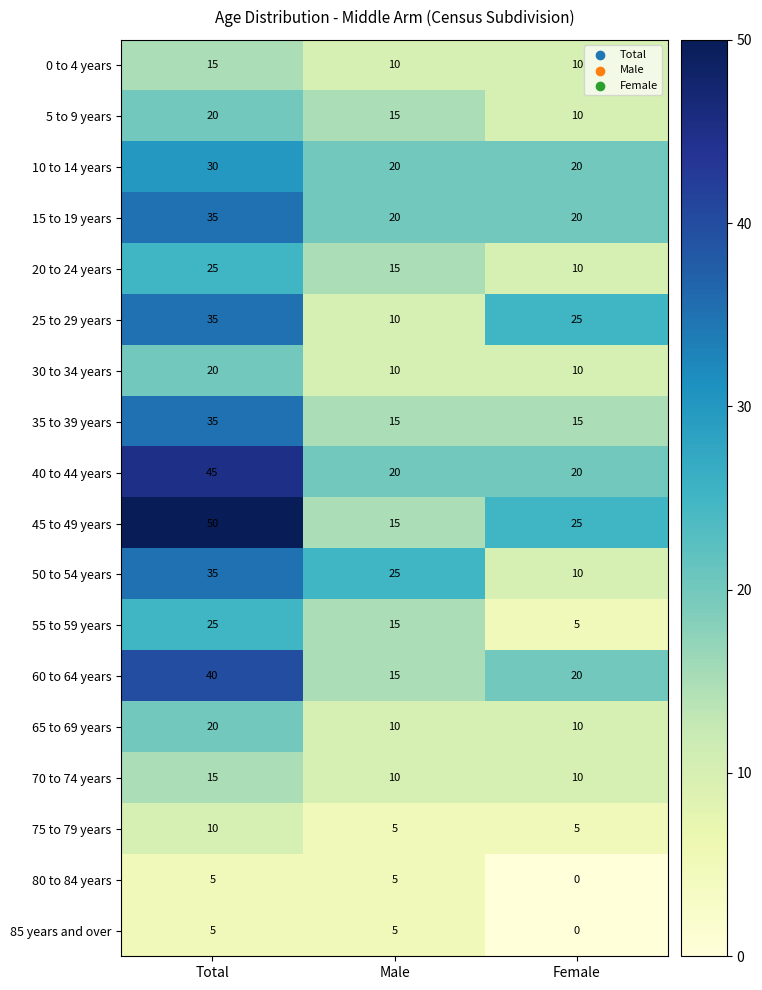

Read the 50 to 54 years value at Female.

10